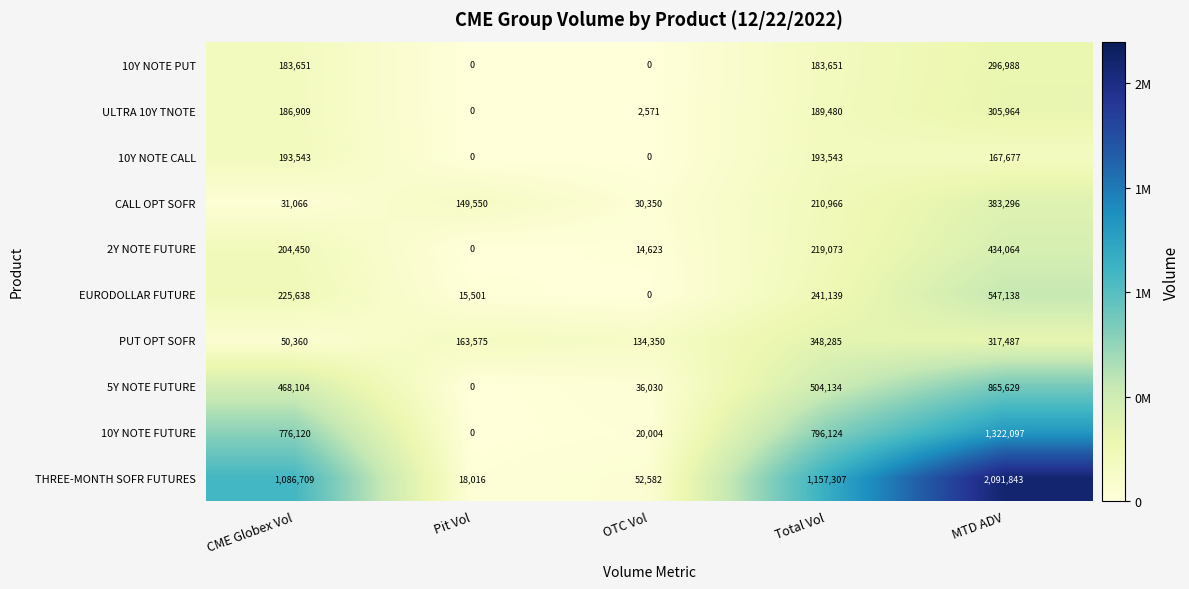

The value of 10Y NOTE PUT at Total Vol is 183651. True or false?

True